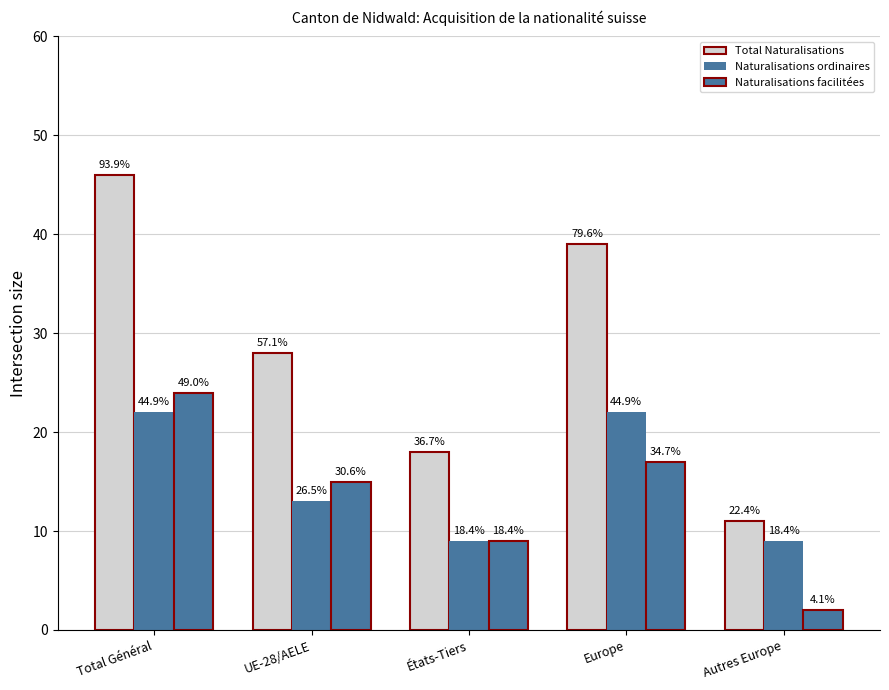

How many bars are there in each group?

3